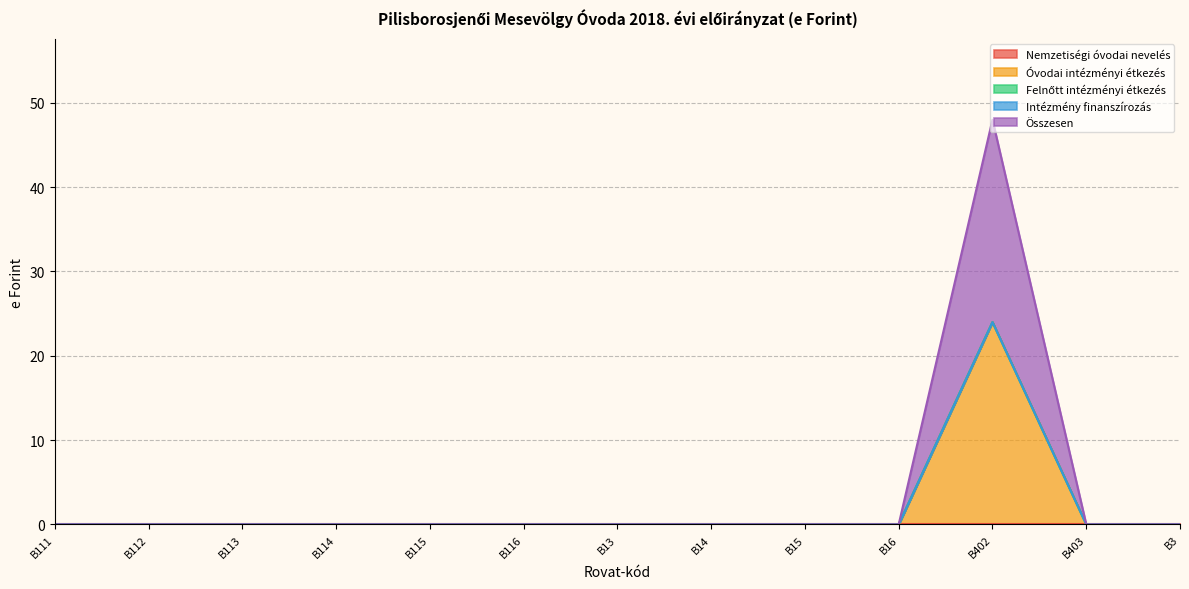

True or false: Óvodai intézményi étkezés and Intézmény finanszírozás cross at least once.

False